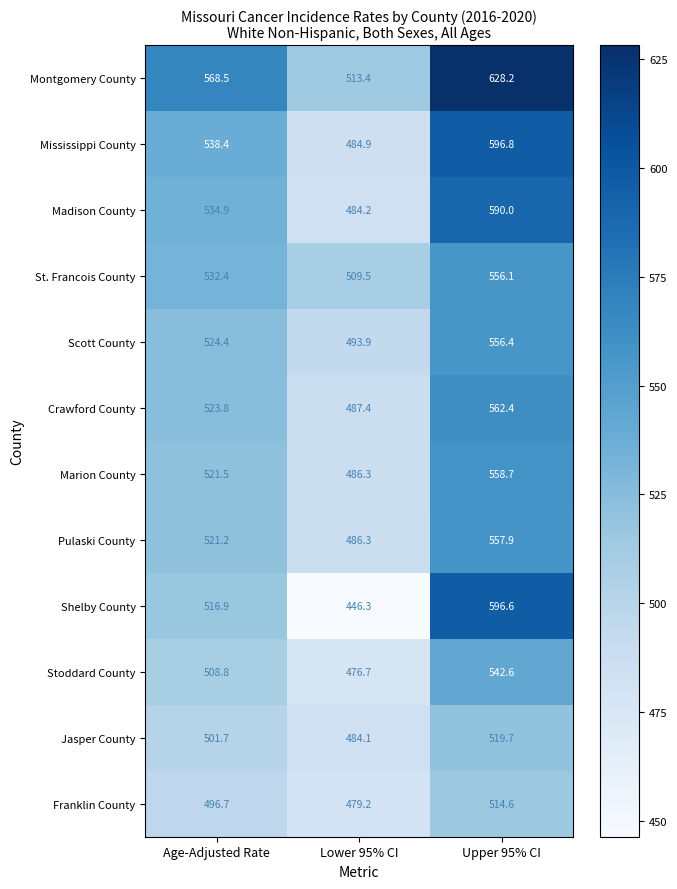

Which series changed the most between Age-Adjusted Rate and Upper 95% CI?

Shelby County